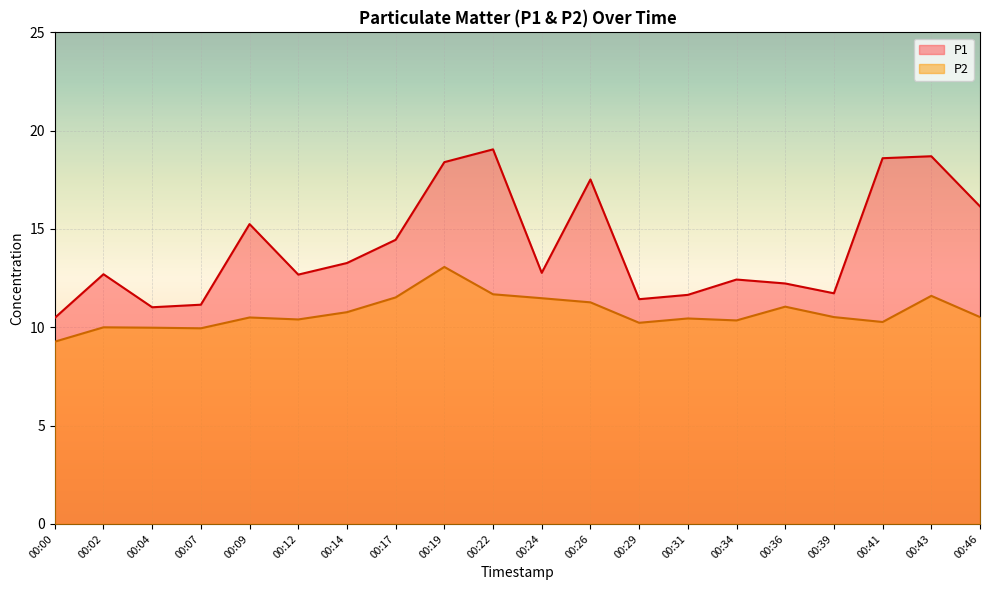

Rank the series by their average value, from highest to lowest.

P1, P2